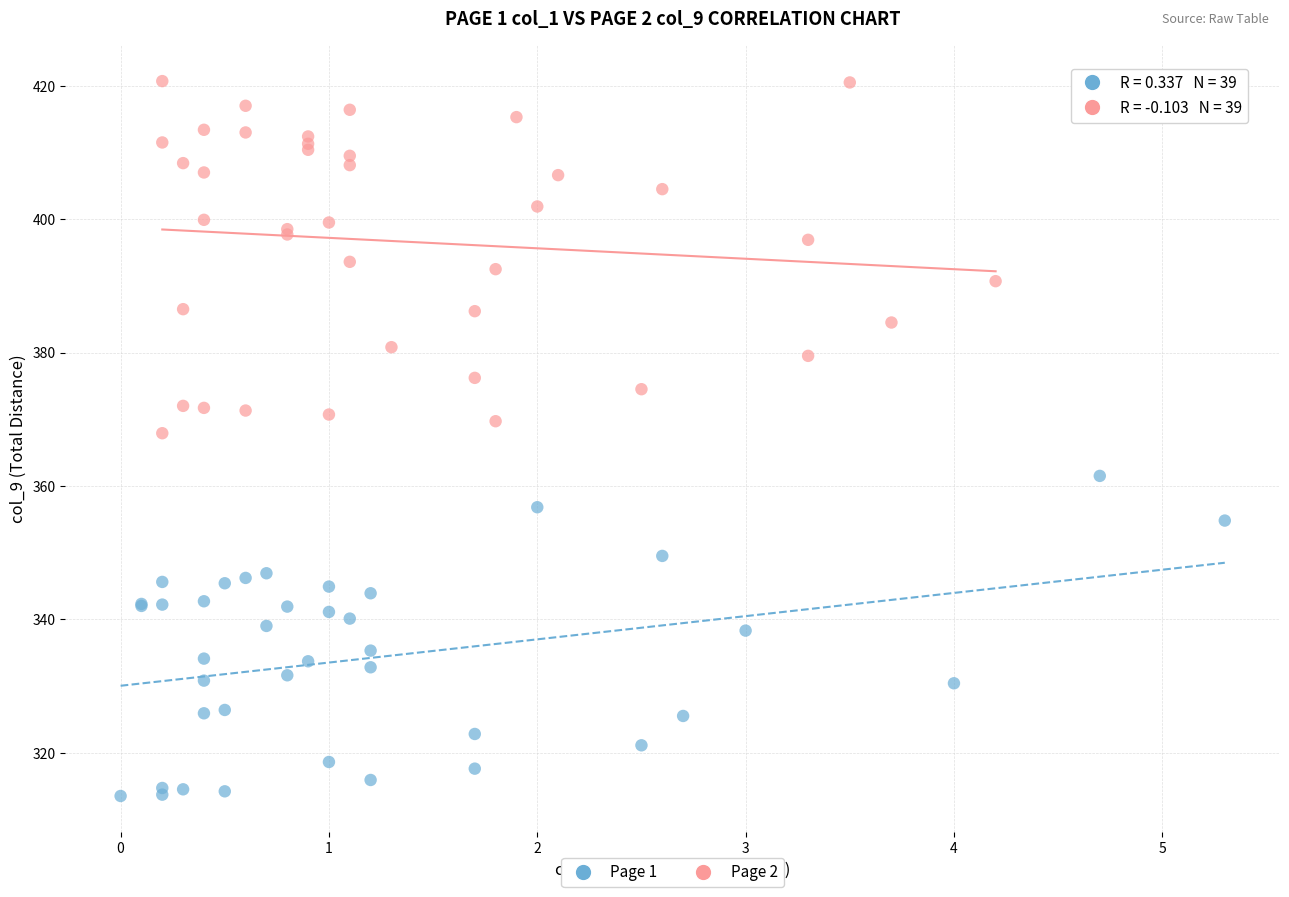

Which series contains the highest Y value?

Page 2